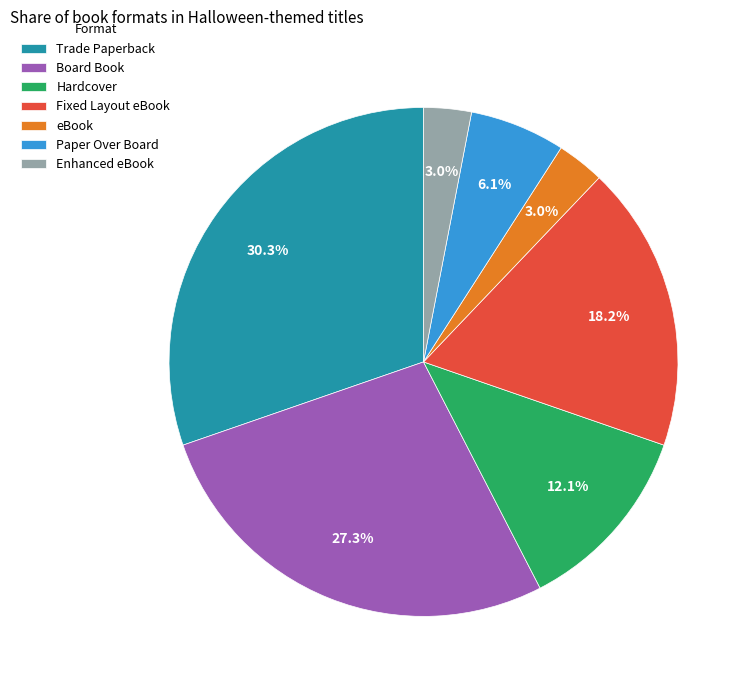

How many segments does this pie chart have?

7